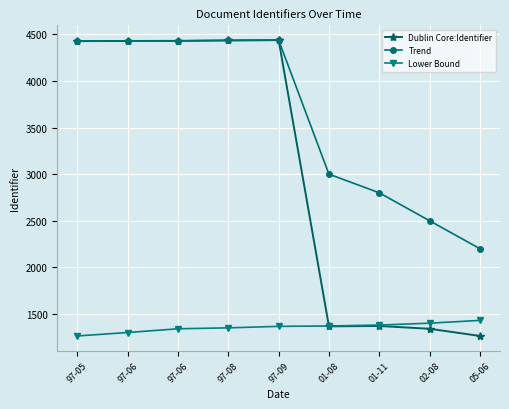

True or false: Trend has more than 1 points higher than both neighbors.

False